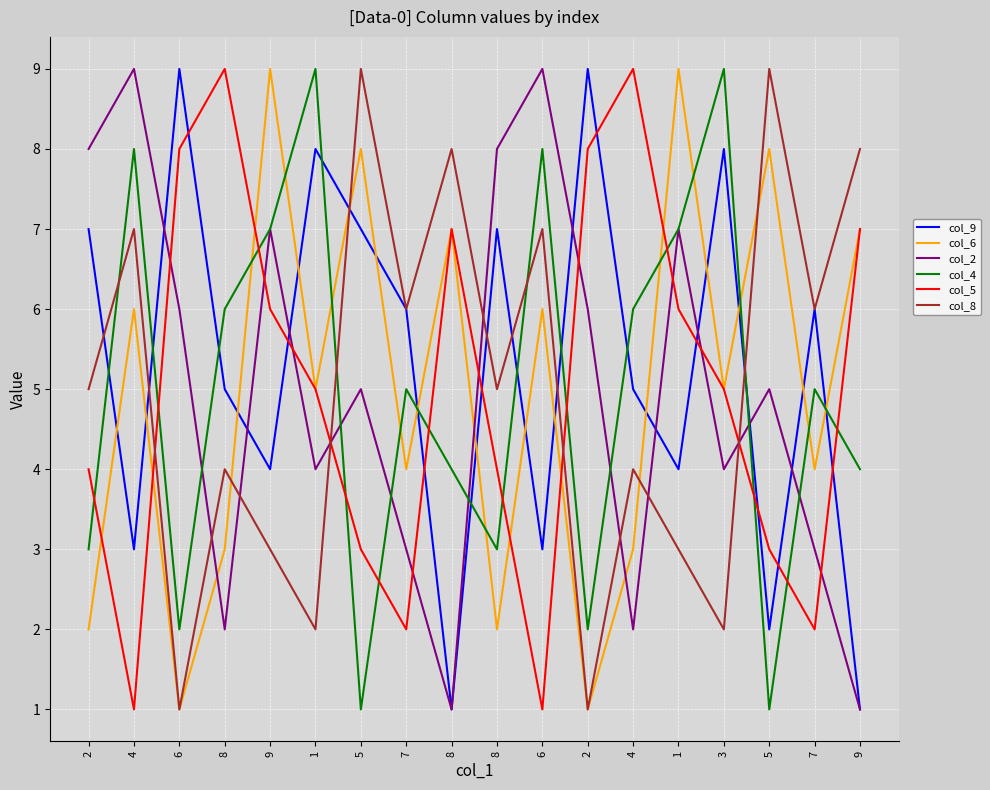

Count the number of categories in the chart.

18